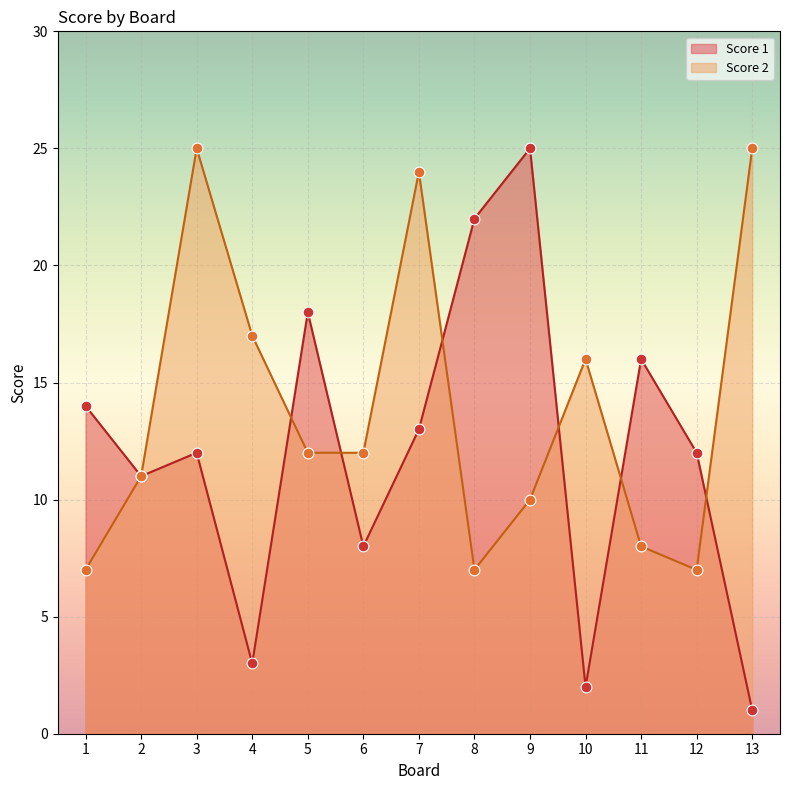

Is the value of Score 1 at 8 greater than the value of Score 2 at 11?

Yes